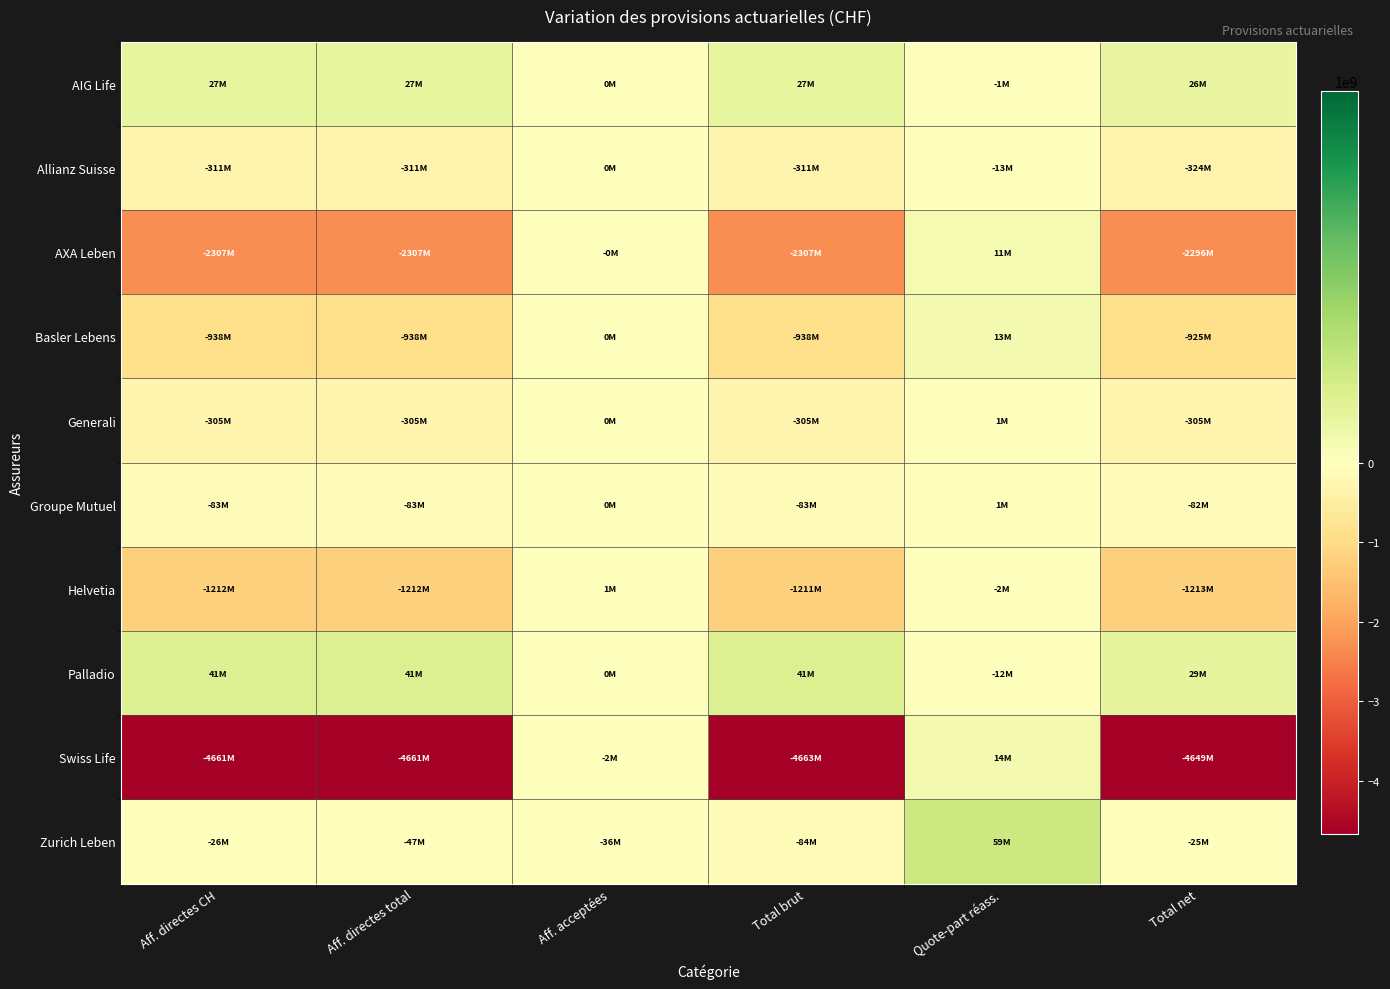

Reading left to right, transcribe all the data shown in this chart.

AIG Life: Aff. directes CH=27458059	Aff. directes total=27458059	Aff. acceptées=0	Total brut=27458059	Quote-part réass.=-1226923	Total net=26231136
Allianz Suisse: Aff. directes CH=-311441549	Aff. directes total=-311441549	Aff. acceptées=0	Total brut=-311441549	Quote-part réass.=-12695577	Total net=-324137126
AXA Leben: Aff. directes CH=-2306787990	Aff. directes total=-2306787990	Aff. acceptées=-44205	Total brut=-2306832195	Quote-part réass.=11006714	Total net=-2295825481
Basler Lebens: Aff. directes CH=-938240197	Aff. directes total=-938240197	Aff. acceptées=0	Total brut=-938240197	Quote-part réass.=13129423	Total net=-925110774
Generali: Aff. directes CH=-305305012	Aff. directes total=-305256669	Aff. acceptées=48343	Total brut=-305256669	Quote-part réass.=596617	Total net=-304660052
Groupe Mutuel: Aff. directes CH=-82619649	Aff. directes total=-82619649	Aff. acceptées=0	Total brut=-82619649	Quote-part réass.=842777	Total net=-81776872
Helvetia: Aff. directes CH=-1211961109	Aff. directes total=-1211961109	Aff. acceptées=1203164	Total brut=-1210757945	Quote-part réass.=-2302211	Total net=-1213060156
Palladio: Aff. directes CH=41337303	Aff. directes total=41337303	Aff. acceptées=0	Total brut=41337303	Quote-part réass.=-11891081	Total net=29446222
Swiss Life: Aff. directes CH=-4660501271	Aff. directes total=-4660501271	Aff. acceptées=-2393853	Total brut=-4662895124	Quote-part réass.=14219273	Total net=-4648675851
Zurich Leben: Aff. directes CH=-26474898	Aff. directes total=-47449667	Aff. acceptées=-36117965	Total brut=-83567632	Quote-part réass.=58593797	Total net=-24973835